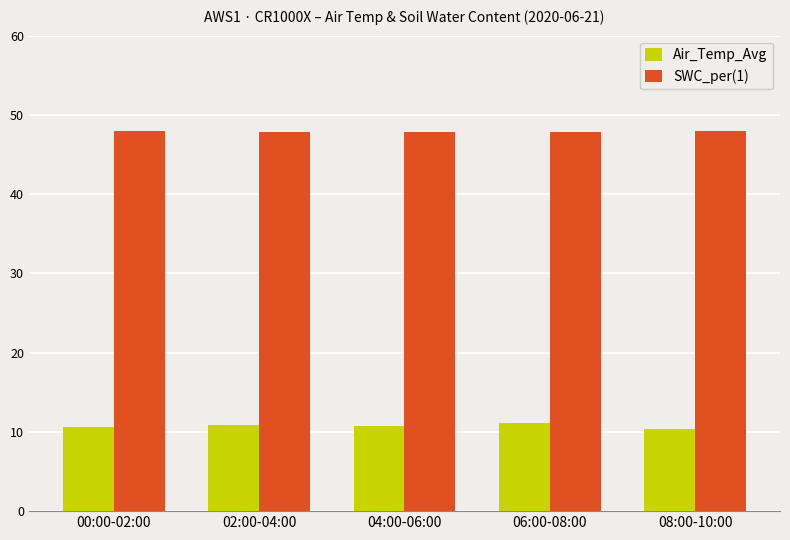

Is the value of SWC_per(1) at 04:00-06:00 greater than the value of Air_Temp_Avg at 06:00-08:00?

Yes